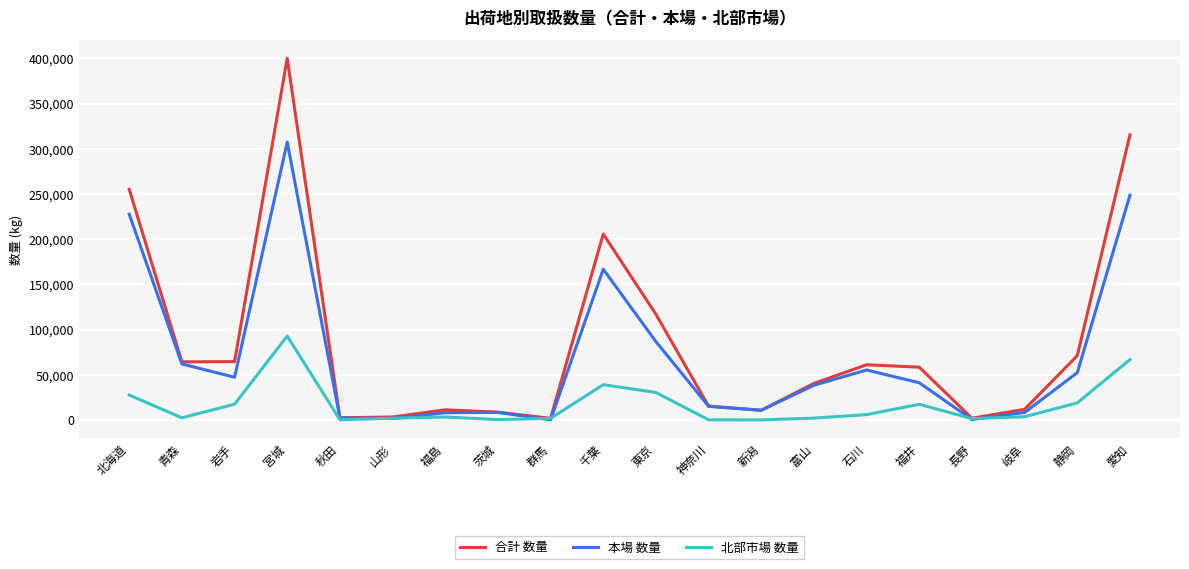

Rank the series by their maximum value, from lowest to highest.

北部市場 数量, 本場 数量, 合計 数量